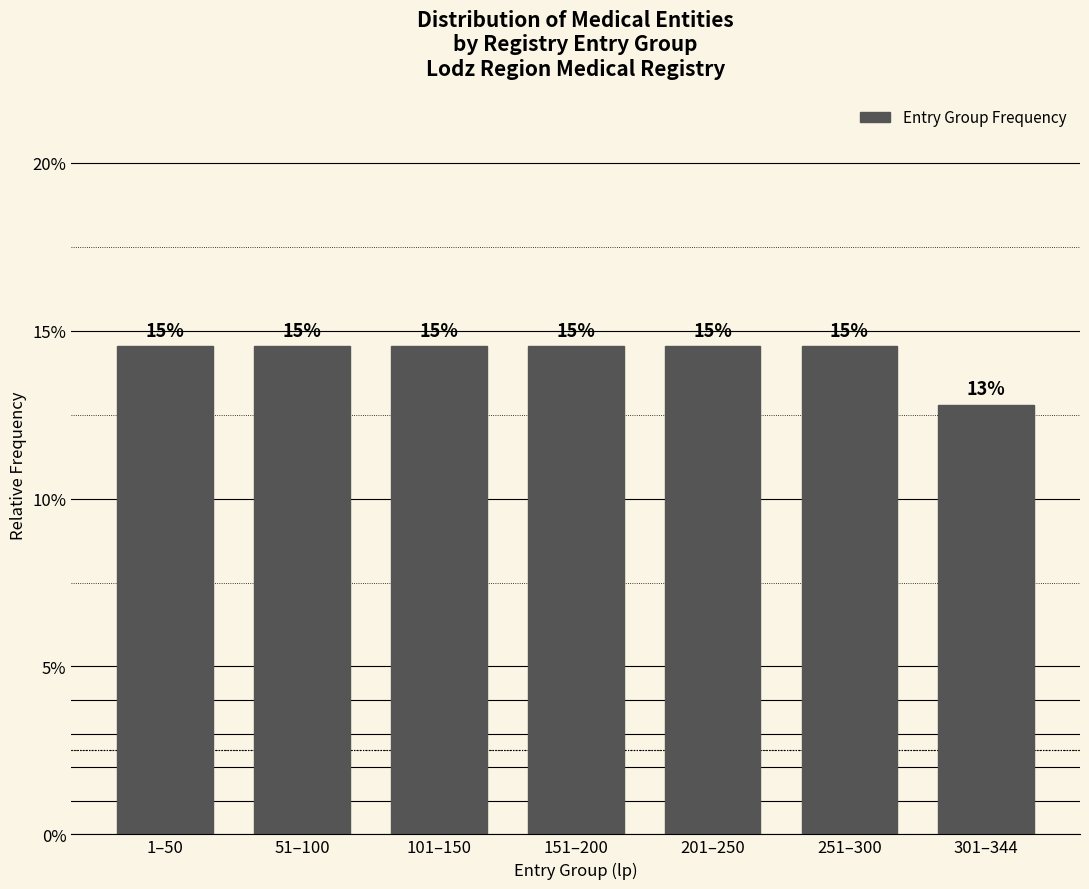

Does the chart contain any negative values?

No